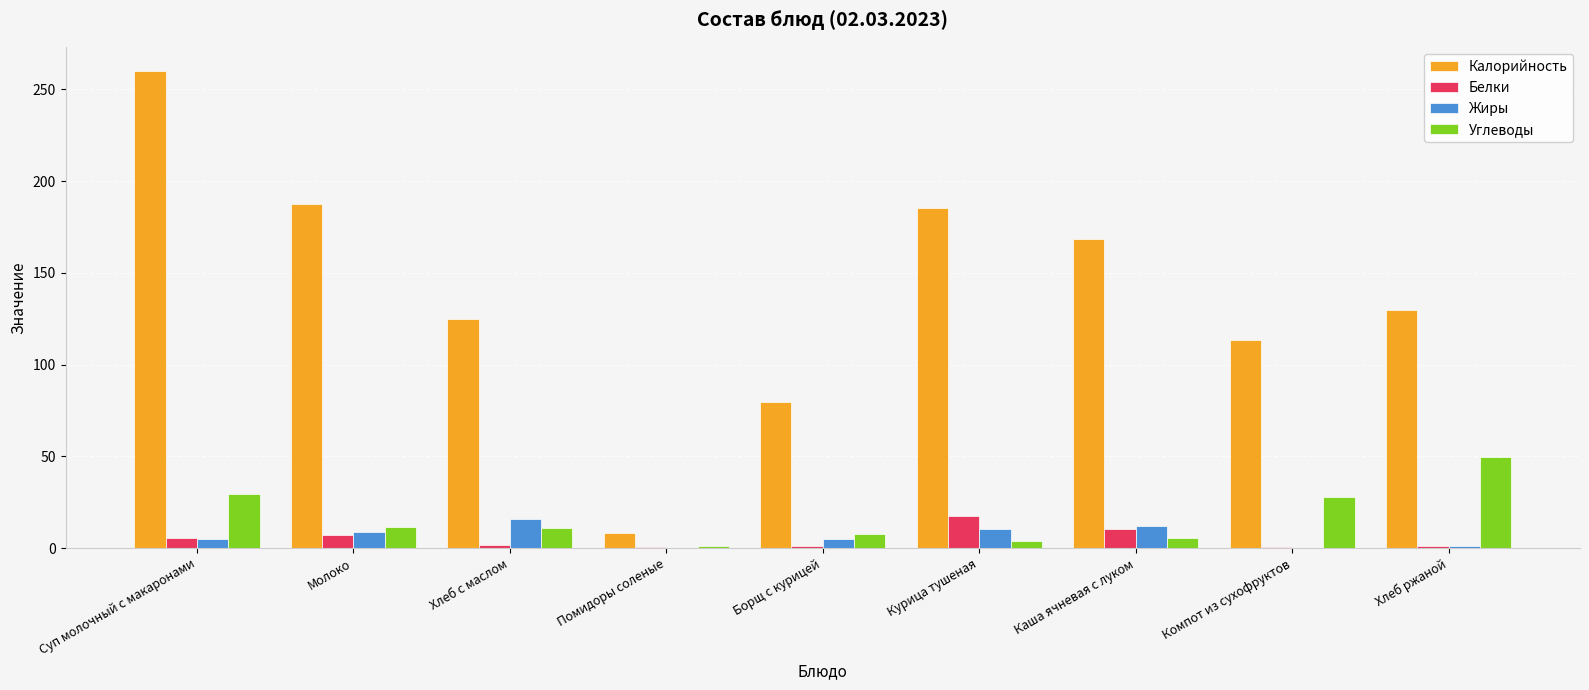

Which series changed the most between Суп молочный с макаронами and Каша ячневая с луком?

Калорийность